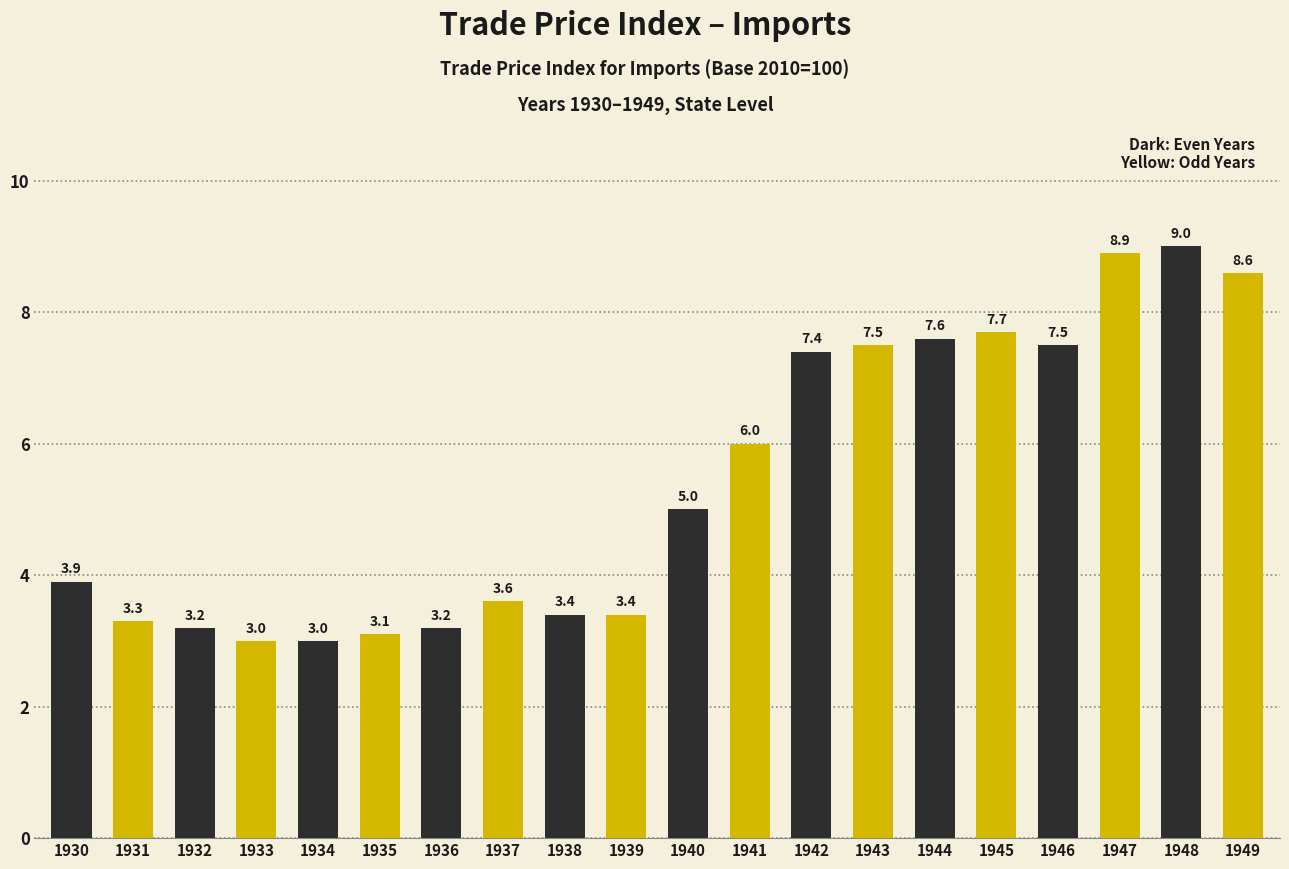

What is the change in value from 1933 to 1939?

+0.4